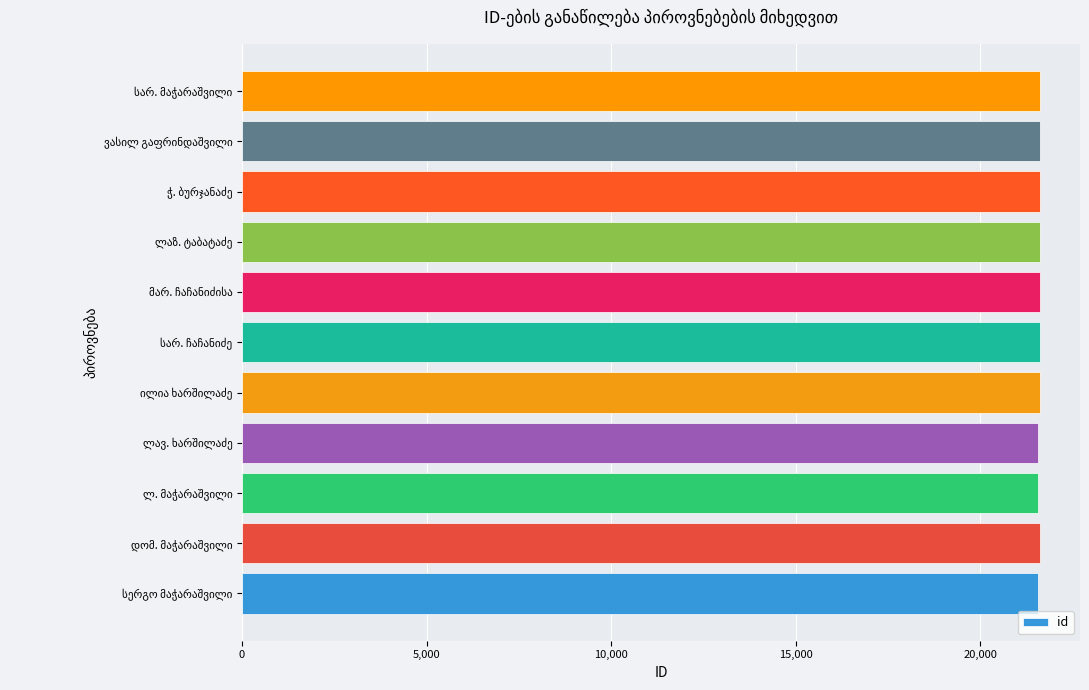

Count the number of data series in this chart.

1